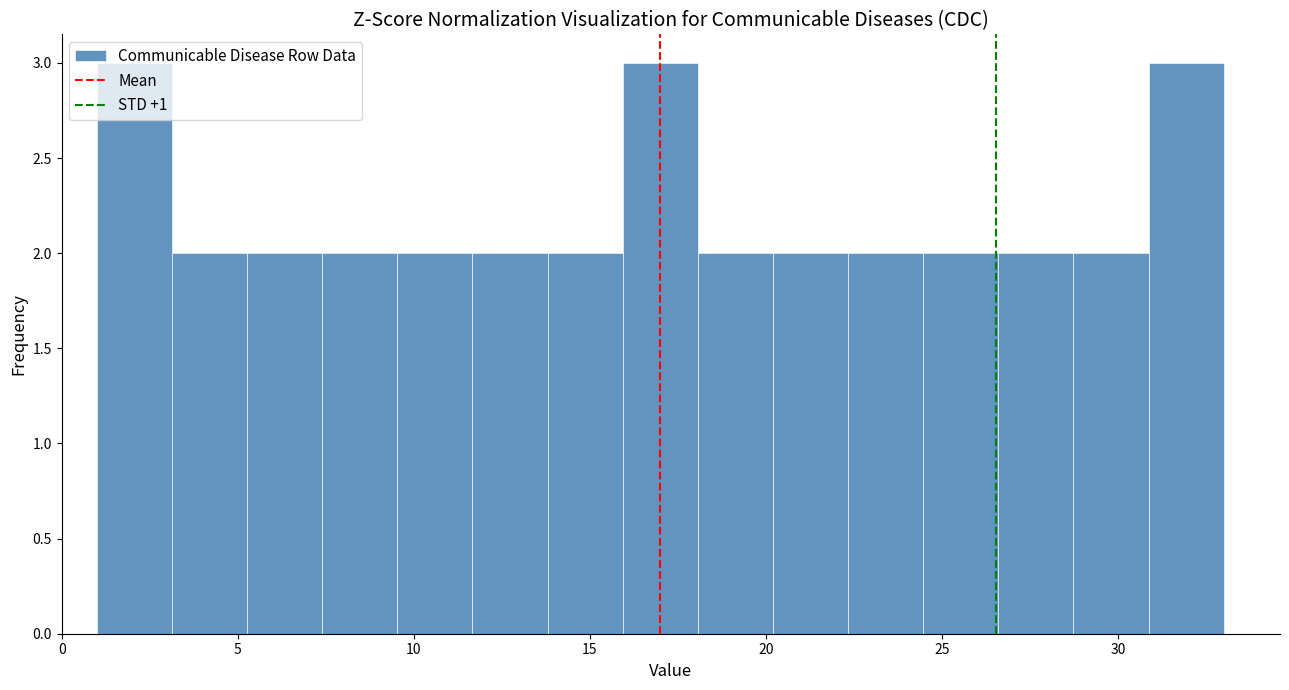

What is the height of the bar covering 22.5 to 24.5 on the x-axis? Neither the bar edges nor the heights are printed on the chart, so give them approximately, as read against the axes.

2